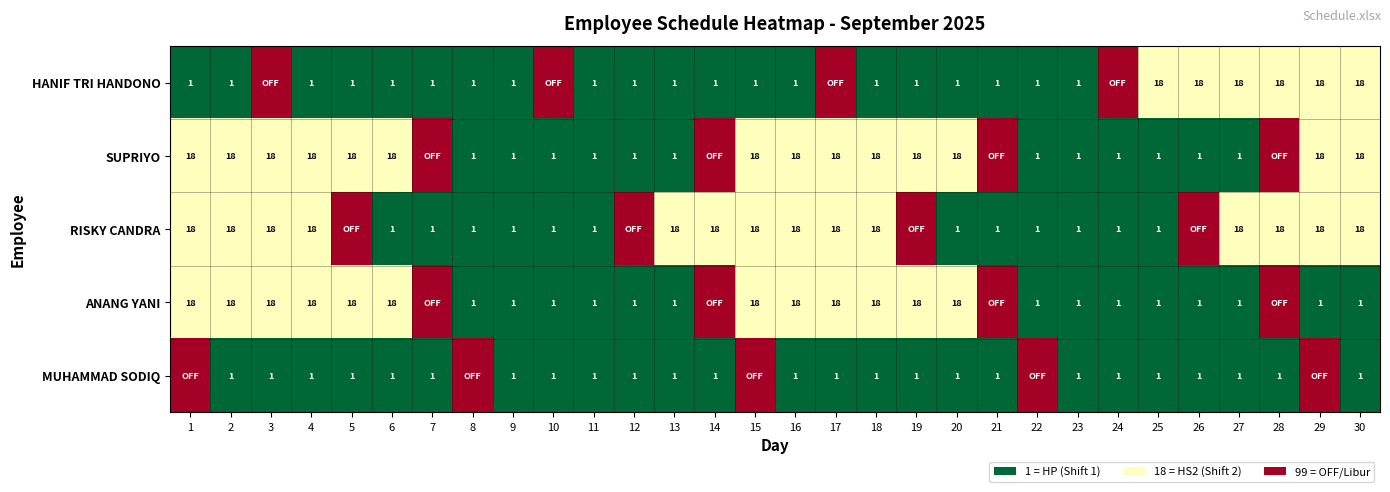

The value of ANANG YANI at 2 is 0.3. True or false?

False